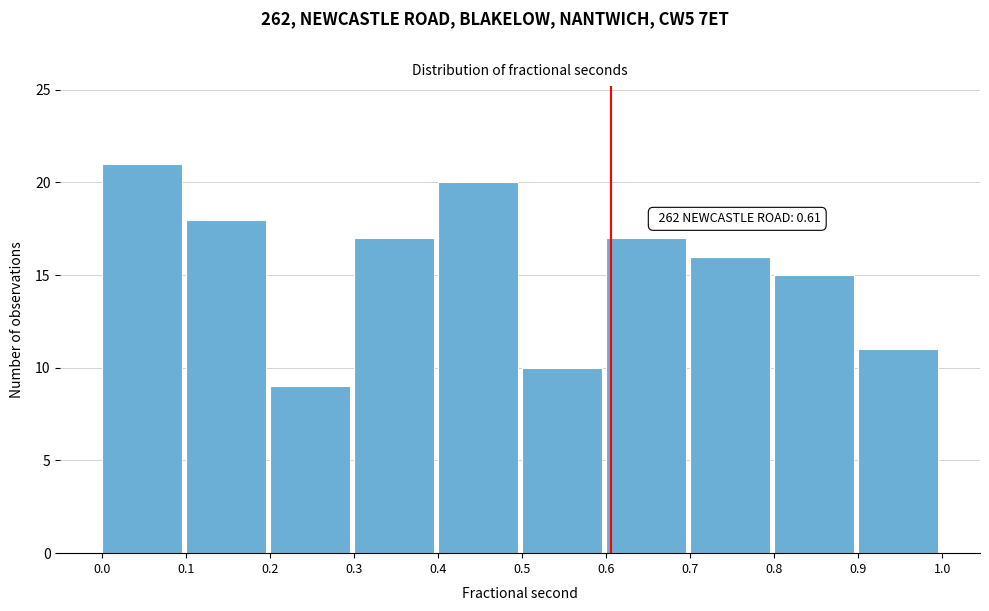

Over which range of the x-axis is the bar tallest?

0.0 to 0.1